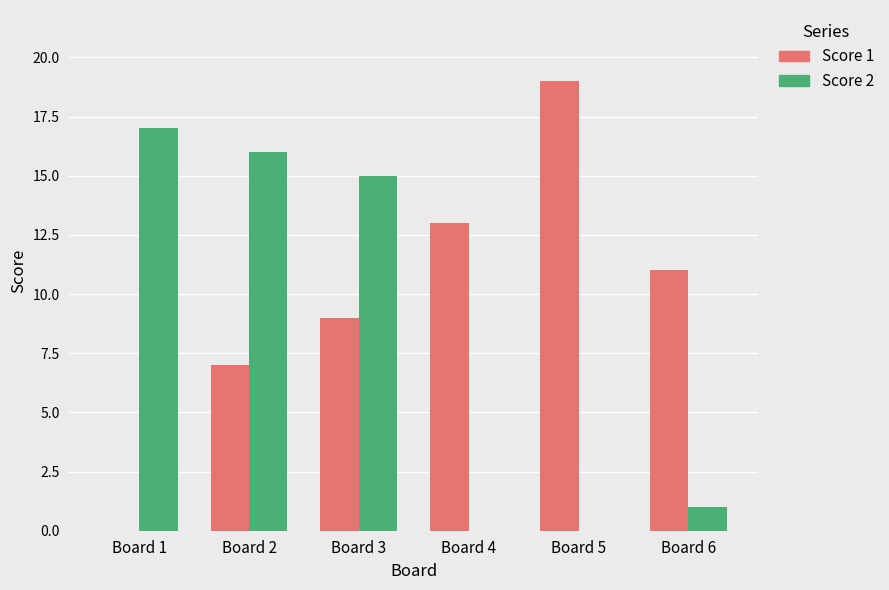

How many values in Score 1 are above zero?

5